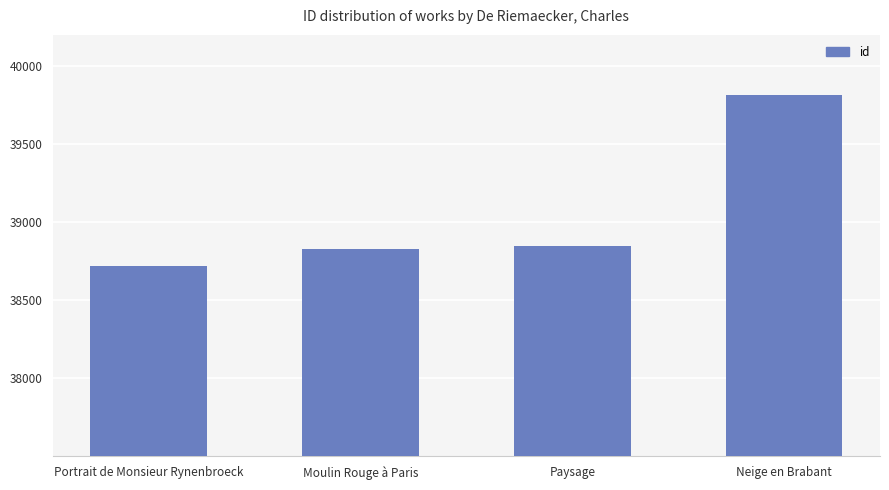

What is the difference between the maximum and minimum values?

1095